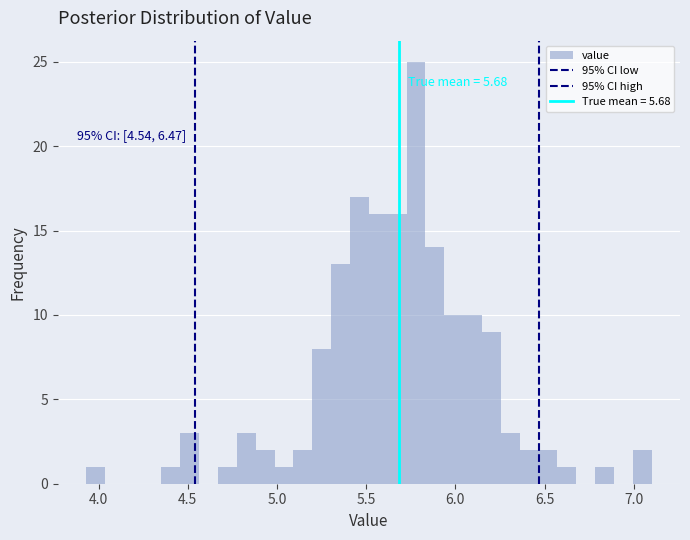

Read against the x-axis, roughly where is the centre of the tallest bar?

5.80